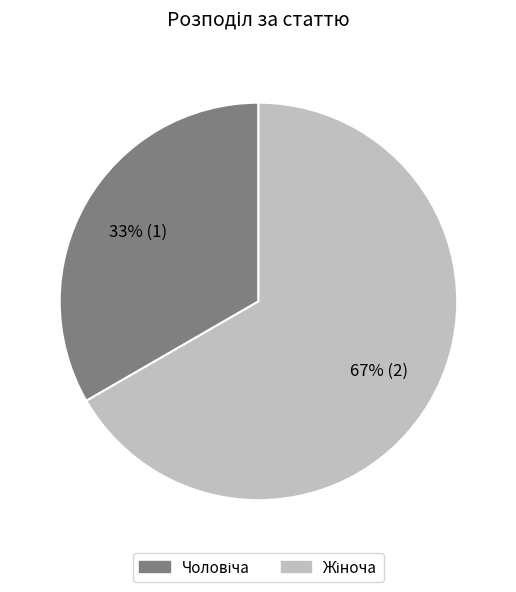

Is there any slice that represents more than half of the pie?

Yes